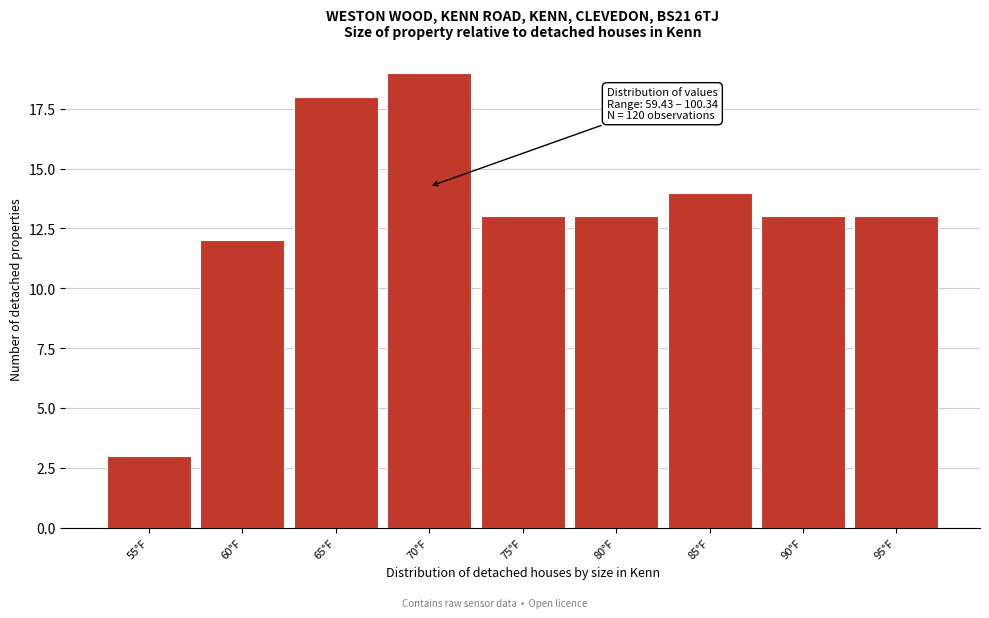

Reading left to right, extract all data points from this chart.

3	12	18	19	13	13	14	13	13